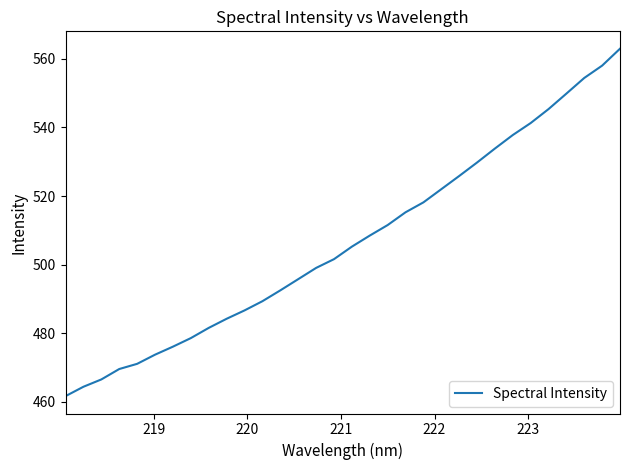

True or false: the data has more than 2 interior local peaks.

False